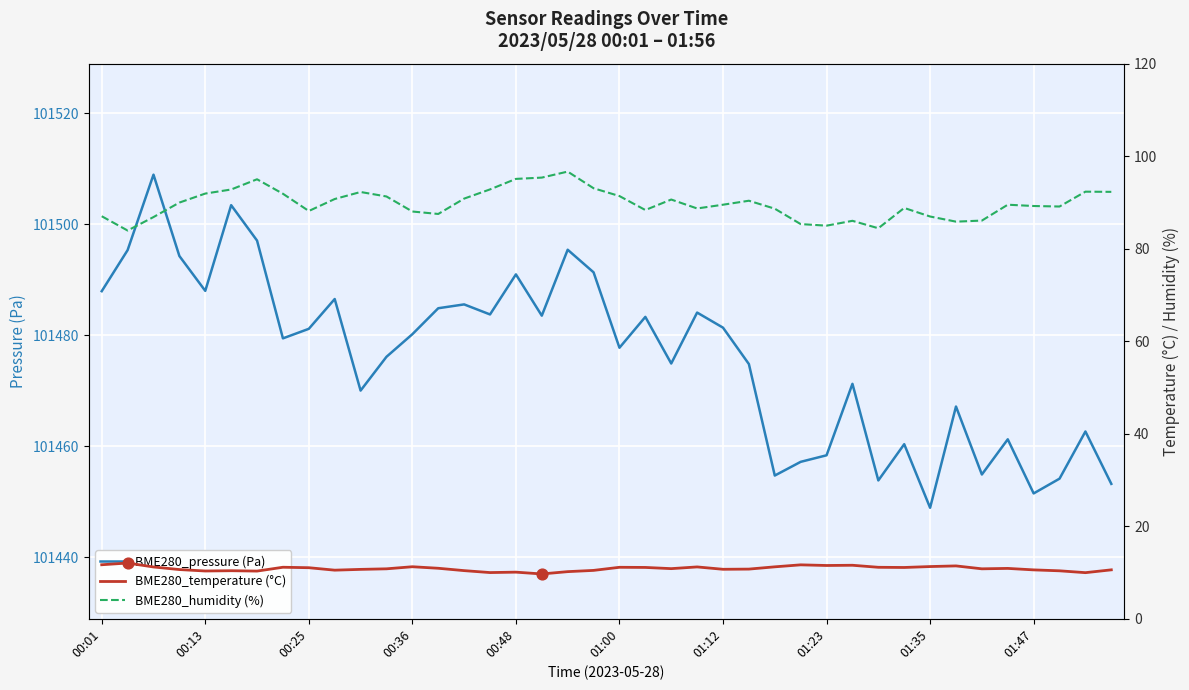

Which series contains the highest Y value?

BME280_pressure (Pa)